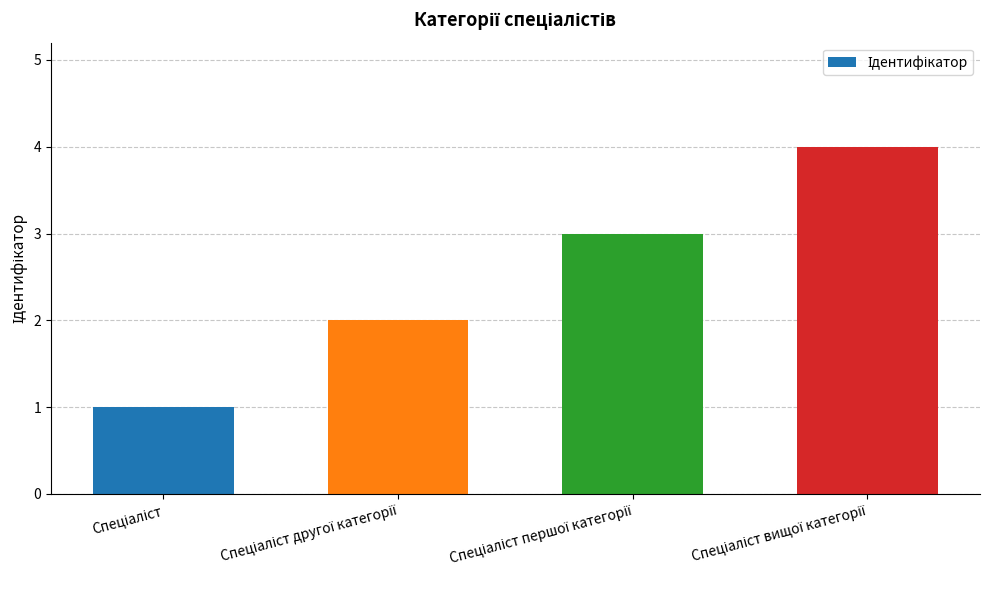

Count the number of data series in this chart.

1